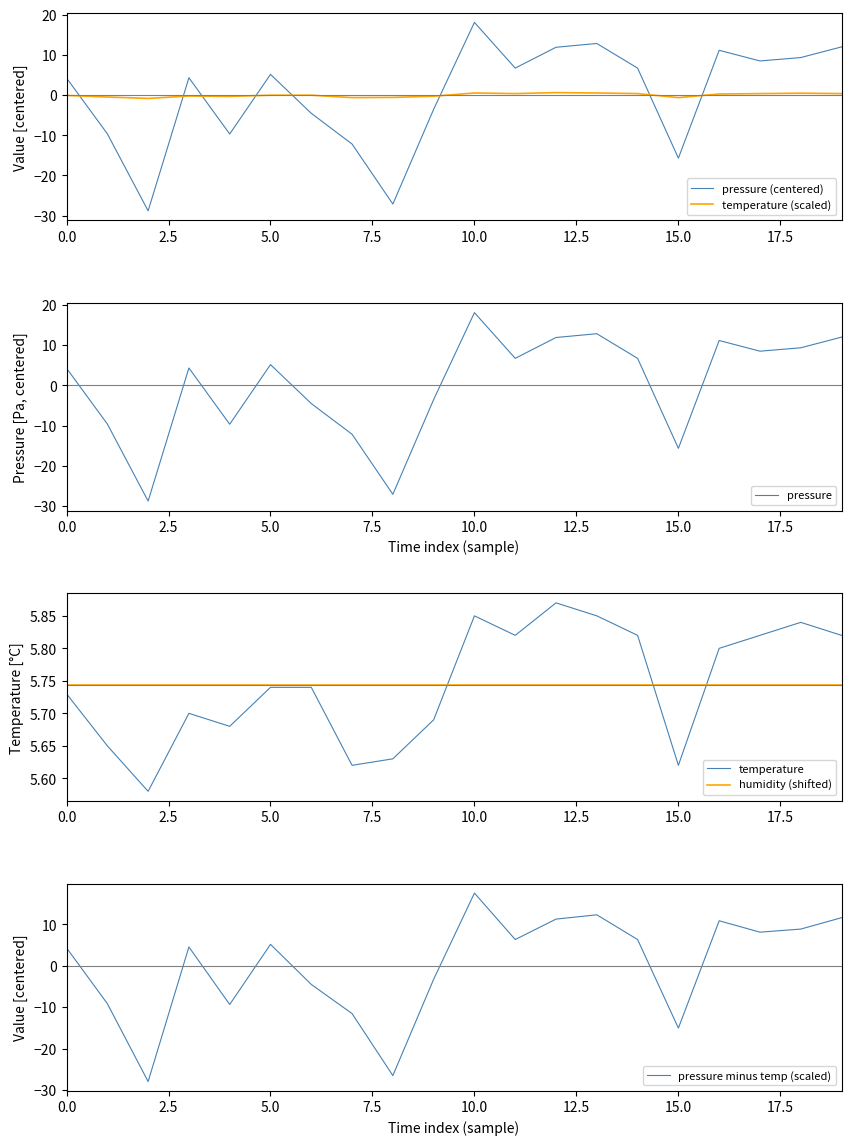

In temperature, how many points are lower than both neighbors (excluding endpoints)?

5